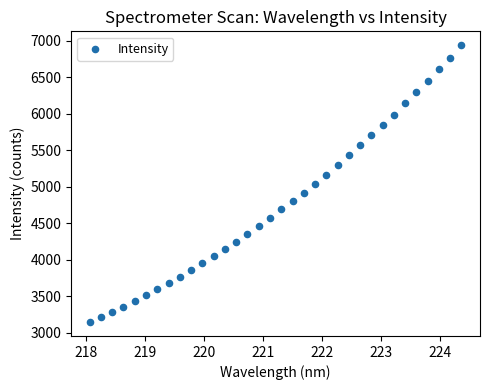

What is the range of Y values (max minus min)?

3793.7